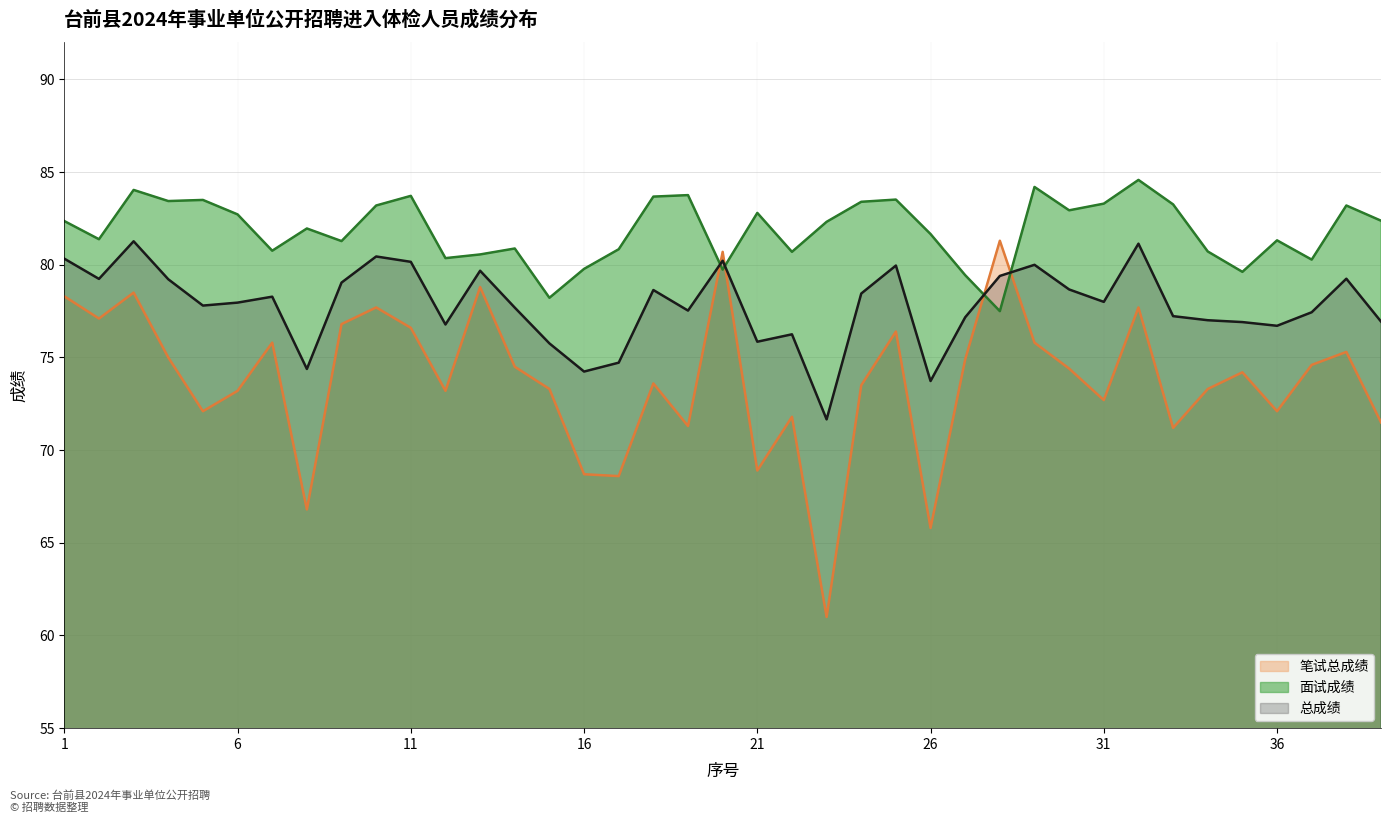

Reading left to right, list all the values displayed in this chart.

笔试总成绩: 78.3	77.1	78.5	75.0	72.1	73.2	75.8	66.8	76.8	77.7	76.6	73.2	78.8	74.5	73.3	68.7	68.6	73.6	71.3	80.7	68.9	71.8	61.0	73.5	76.4	65.8	74.9	81.3	75.8	74.4	72.7	77.7	71.2	73.3	74.2	72.1	74.6	75.3	71.5
面试成绩: 82.4	81.4	84.0	83.4	83.5	82.7	80.8	82.0	81.3	83.2	83.7	80.4	80.6	80.9	78.2	79.8	80.8	83.7	83.8	79.7	82.8	80.7	82.3	83.4	83.5	81.7	79.4	77.5	84.2	82.9	83.3	84.6	83.3	80.7	79.6	81.3	80.3	83.2	82.4
总成绩: 80.3	79.2	81.3	79.2	77.8	78.0	78.3	74.4	79.0	80.5	80.2	76.8	79.7	77.7	75.8	74.2	74.7	78.6	77.5	80.2	75.8	76.2	71.7	78.5	80.0	73.7	77.2	79.4	80.0	78.7	78.0	81.1	77.2	77.0	76.9	76.7	77.4	79.2	76.9